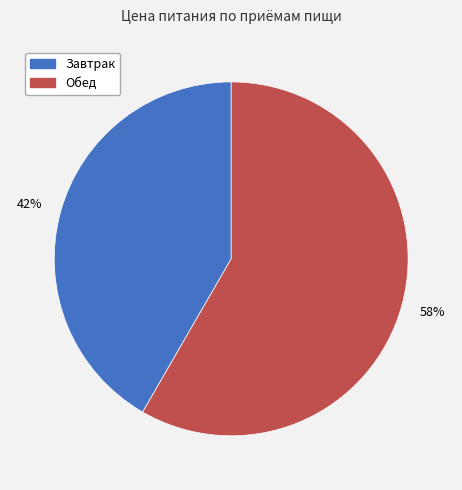

To the nearest percent, what portion does Обед represent?

58%